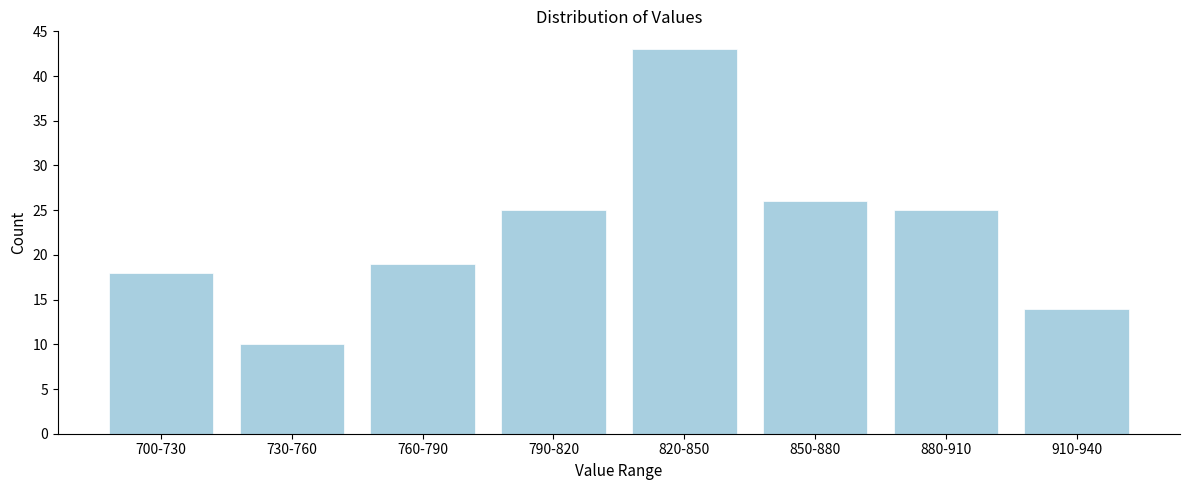

Reading right to left, transcribe all the data shown in this chart.

910-940=14	880-910=25	850-880=26	820-850=43	790-820=25	760-790=19	730-760=10	700-730=18